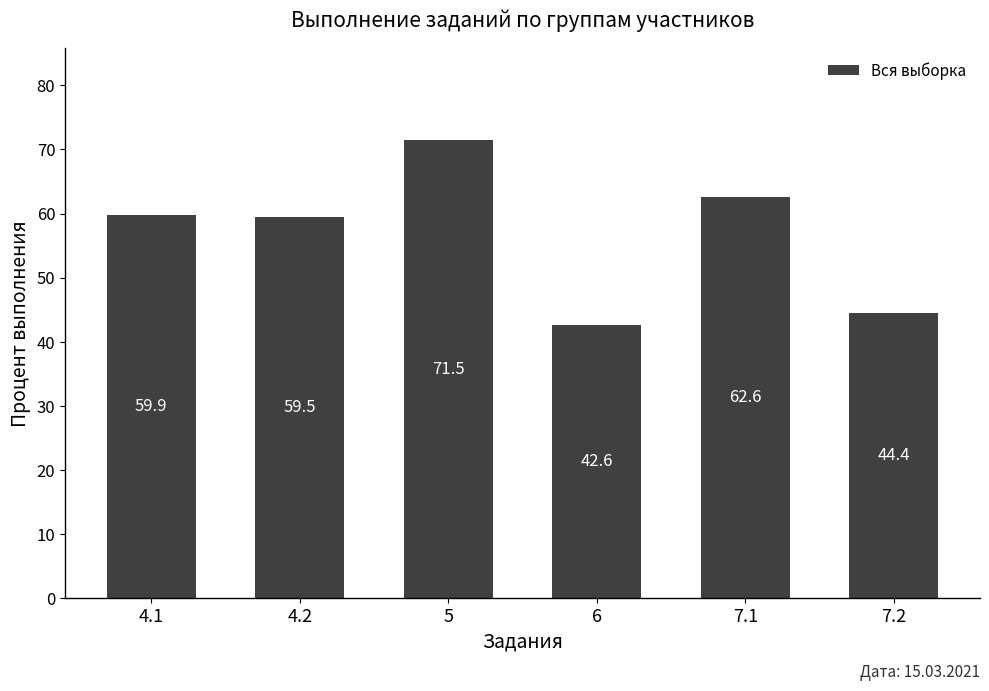

What is the sum of all values?

340.5